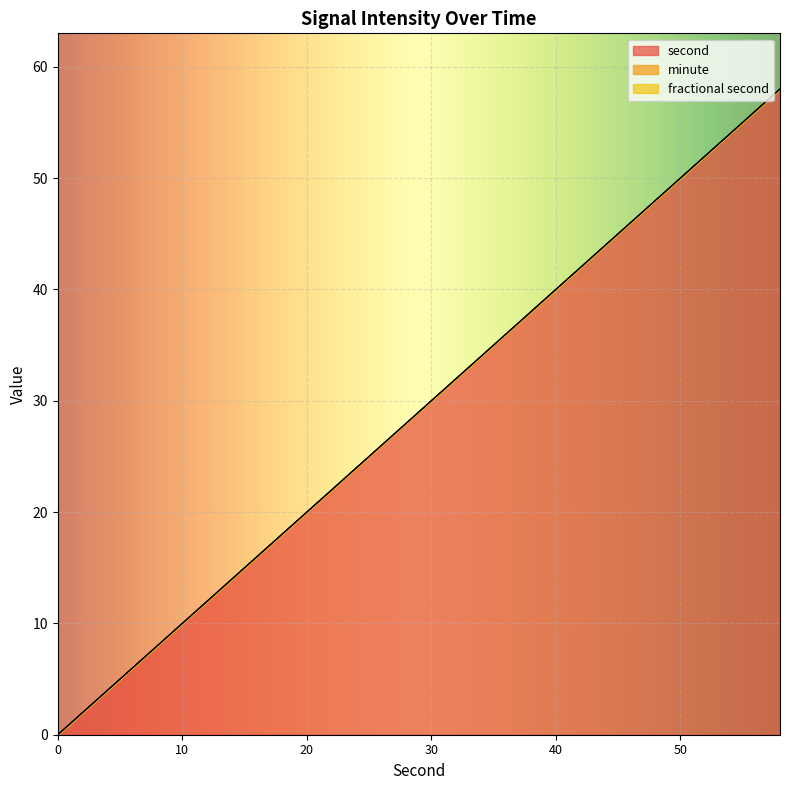

At 6, list the series in order from smallest to largest.

minute, fractional second, second